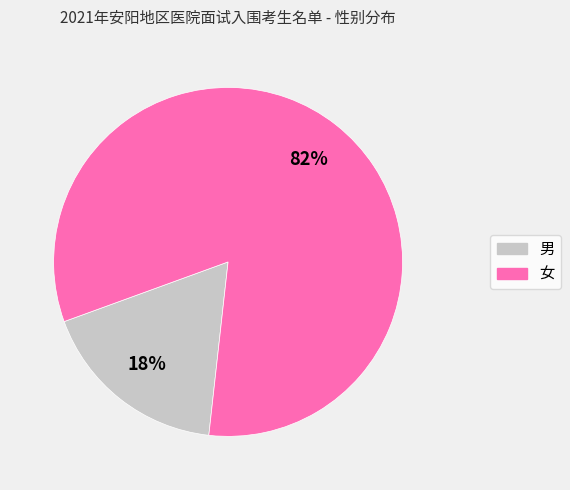

Approximately how many times larger is the value at 男 compared to 女?

0.2